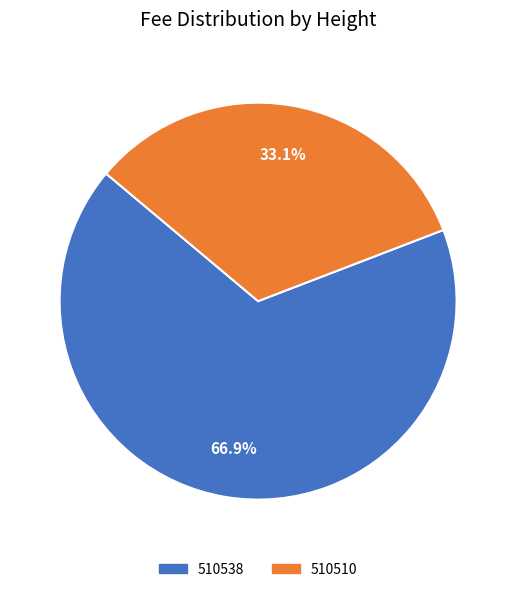

How many slices are in this pie chart?

2